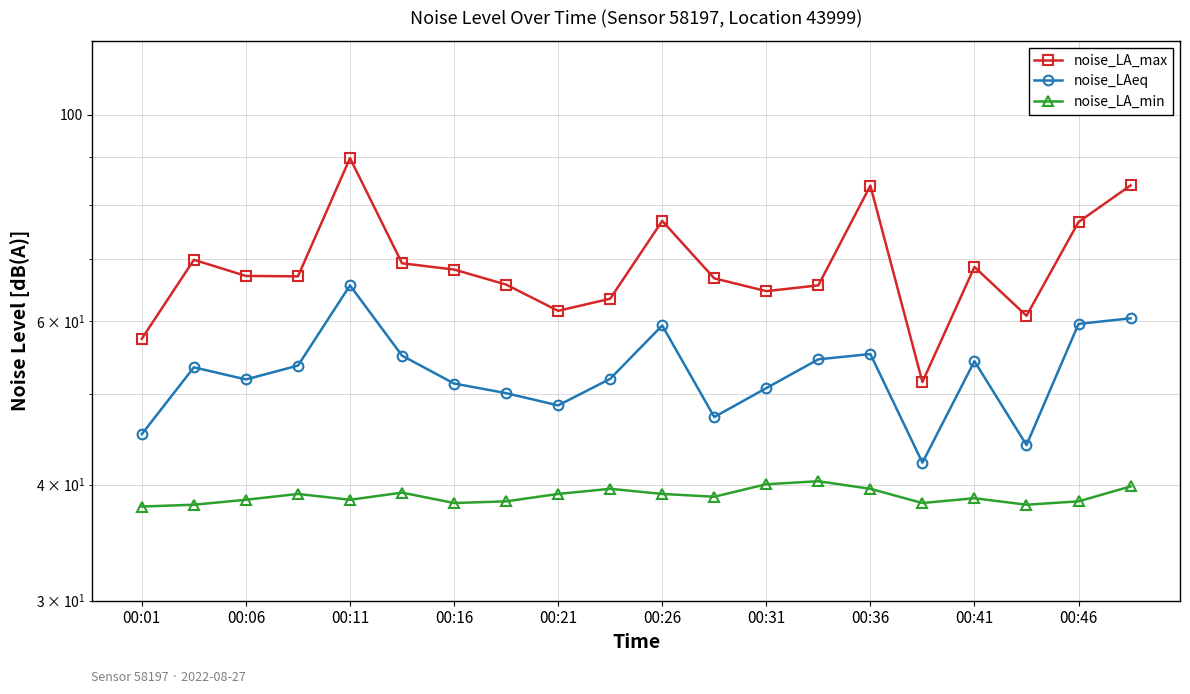

True or false: noise_LAeq has a value of 31.9 at 00:06.

False